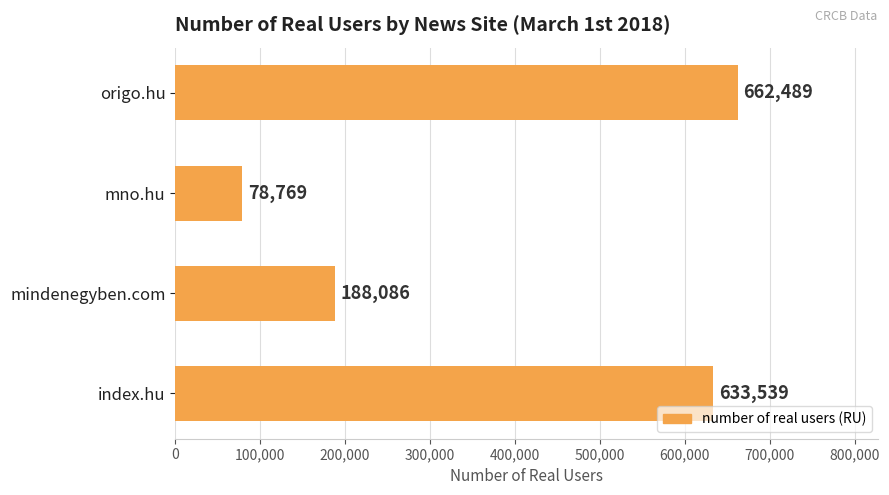

Reading bottom to top, list all the values displayed in this chart.

index.hu=633539	mindenegyben.com=188086	mno.hu=78769	origo.hu=662489